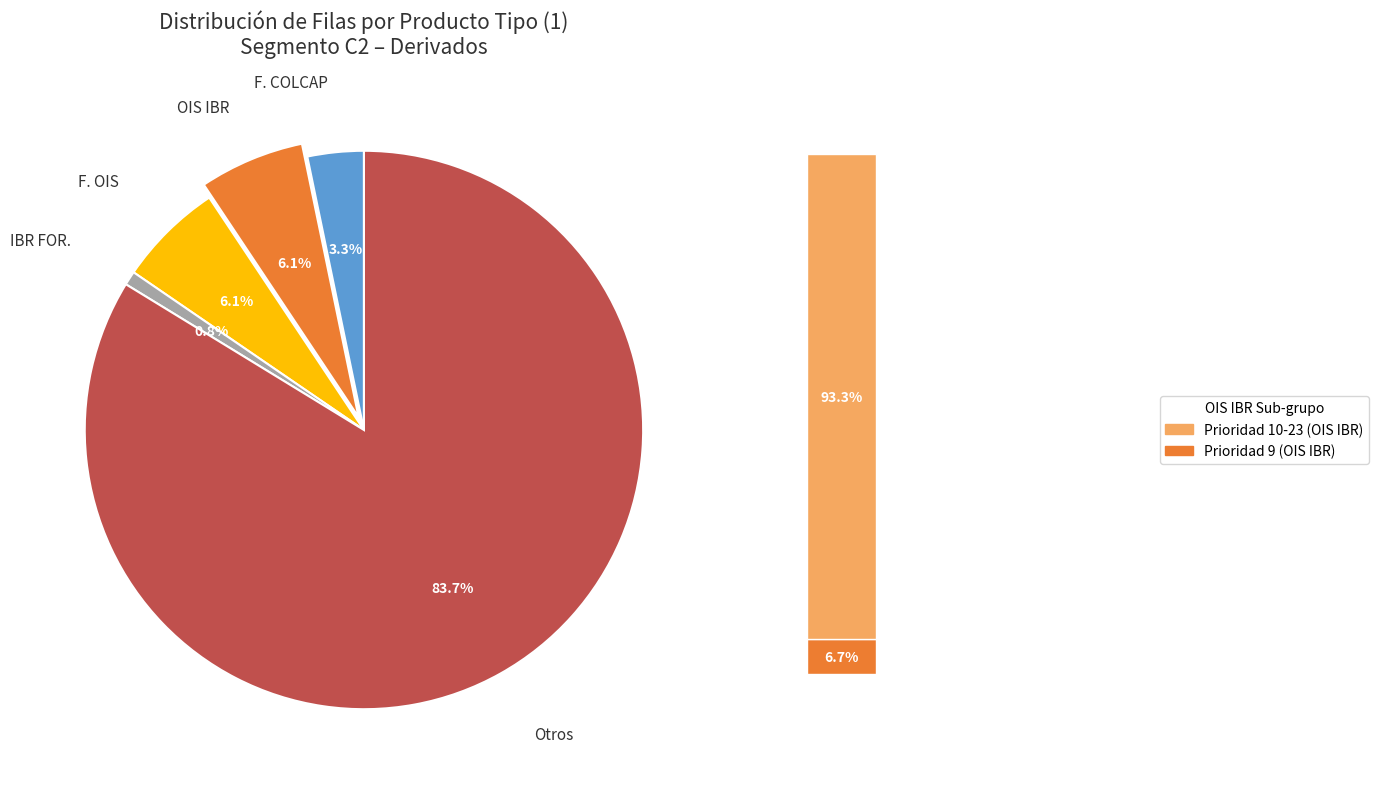

Count the number of slices in the pie.

5